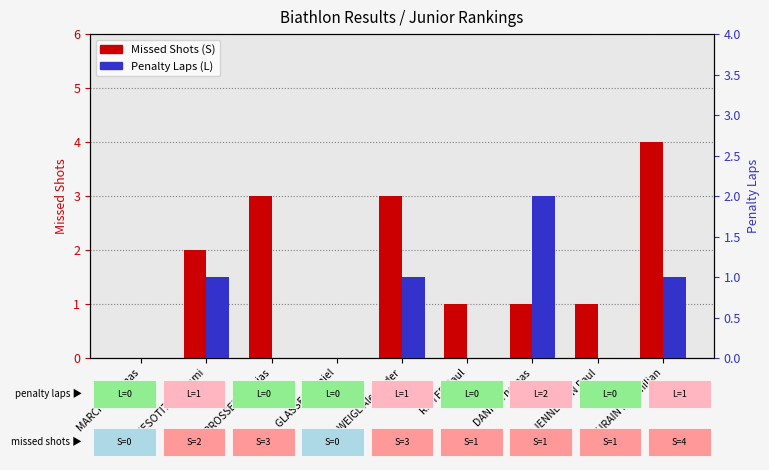

What is the maximum value for Penalty Laps (L)?

2